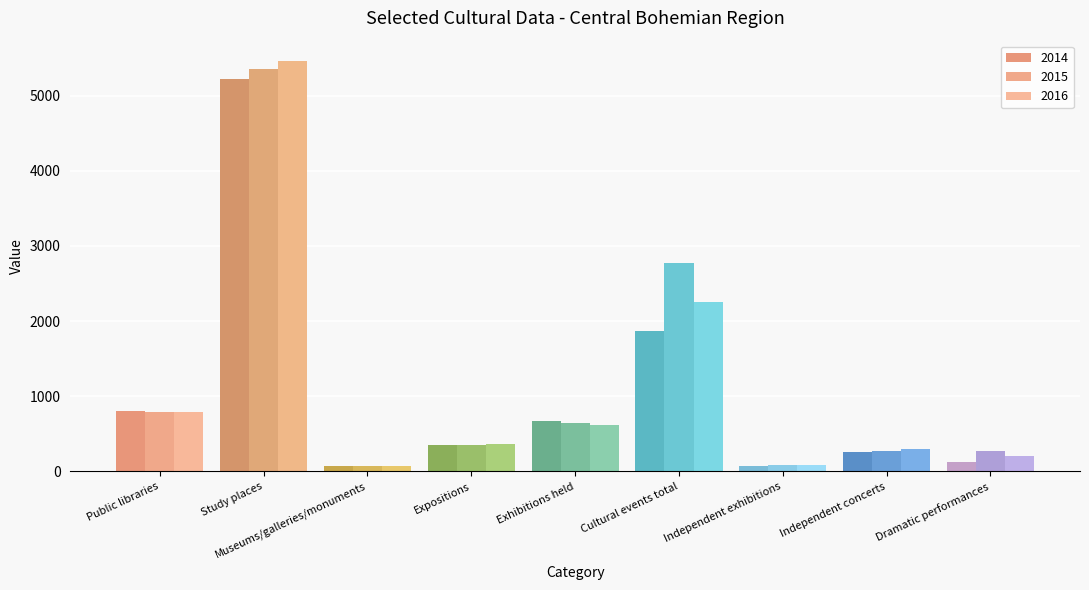

True or false: 2015 has a value of 644 at Exhibitions held.

True